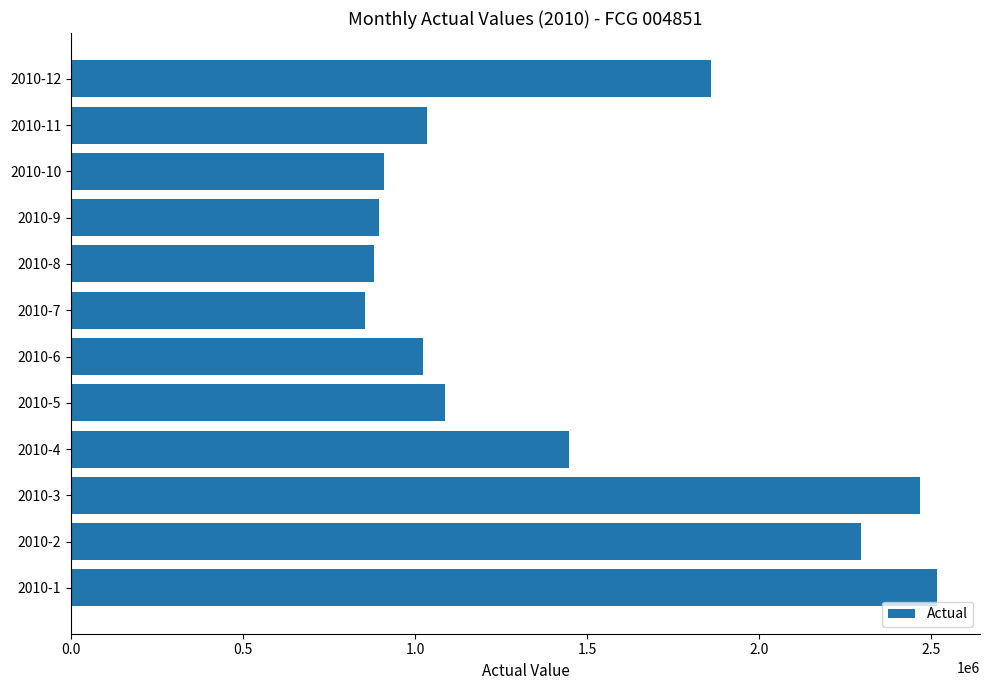

Is it true that the value at 2010-5 is 468814.5?

False